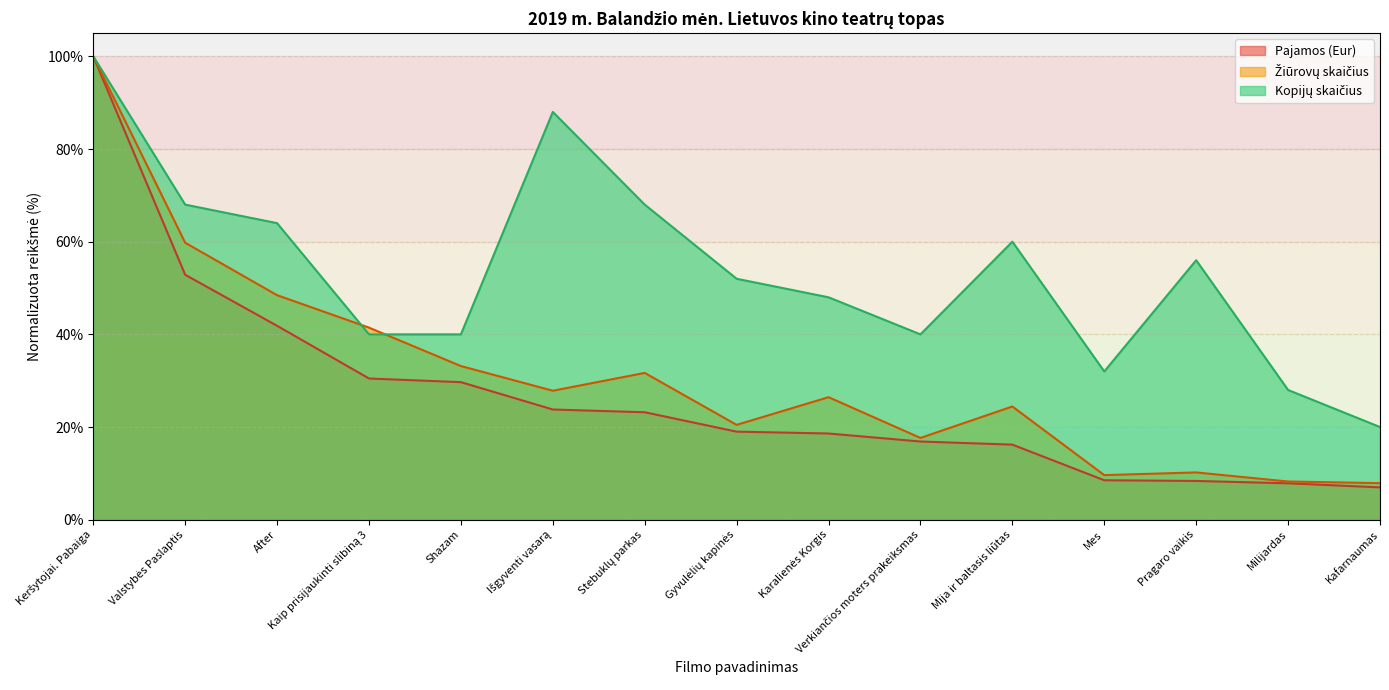

True or false: Žiūrovų skaičius has a value of 31.7 at Stebuklų parkas.

True